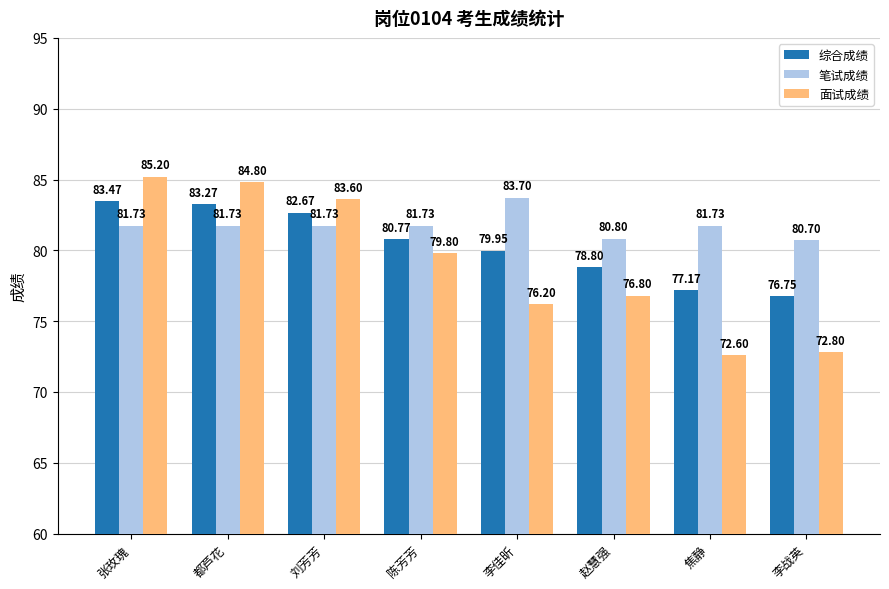

Which series has the largest total across all categories?

笔试成绩